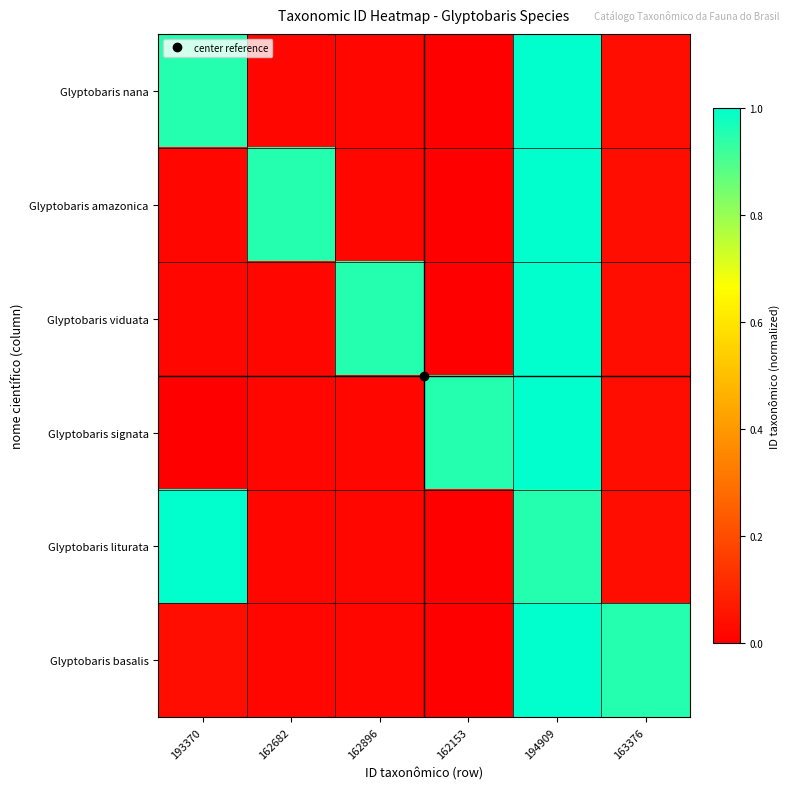

How many series are shown in this chart?

6